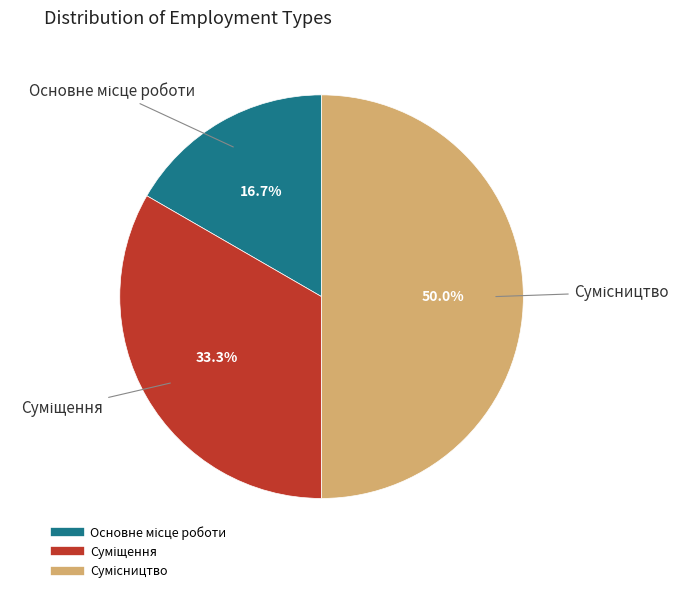

What is the ratio of the value at Суміщення to the value at Сумісництво?

0.7